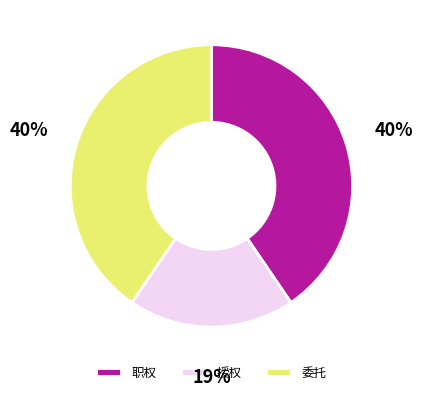

Count the number of slices in the pie.

3